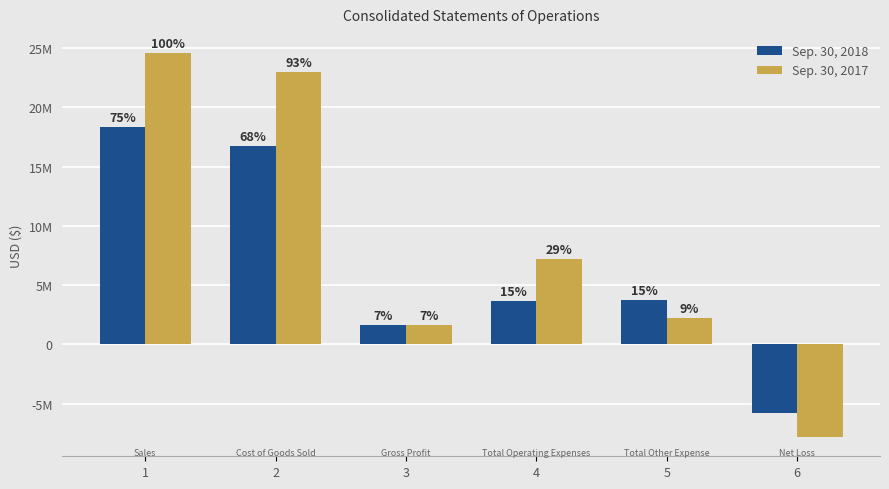

Which series changed the most between 3 and 6?

Sep. 30, 2017